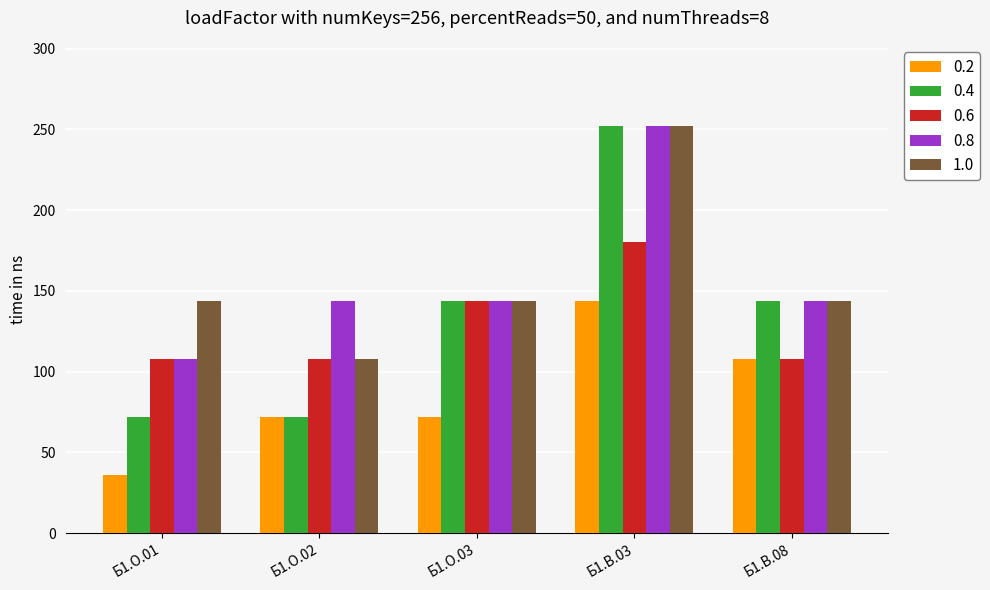

What position from the right is Б1.В.08?

1